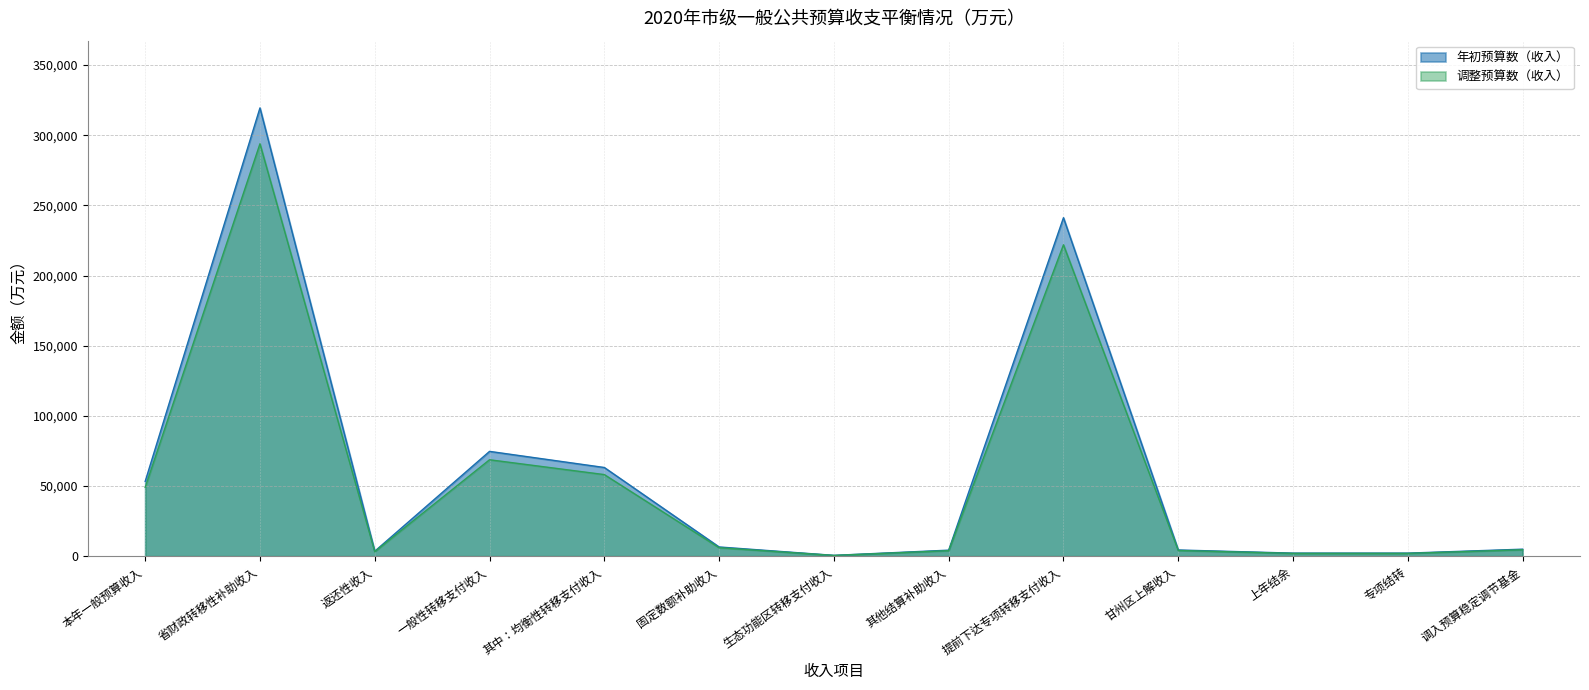

Does the chart display data point markers on the line(s)?

No